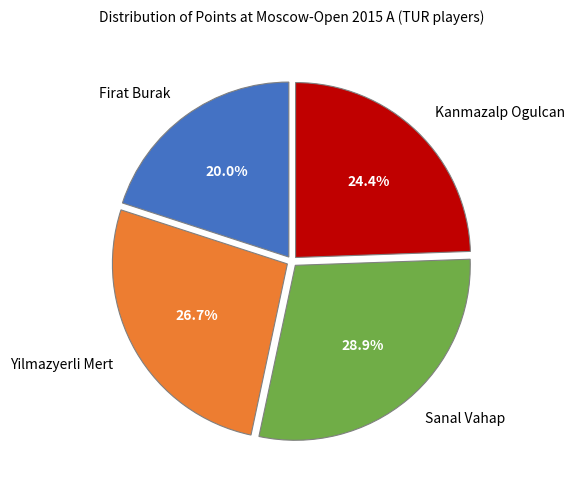

To the nearest percent, what portion does Sanal Vahap represent?

29%